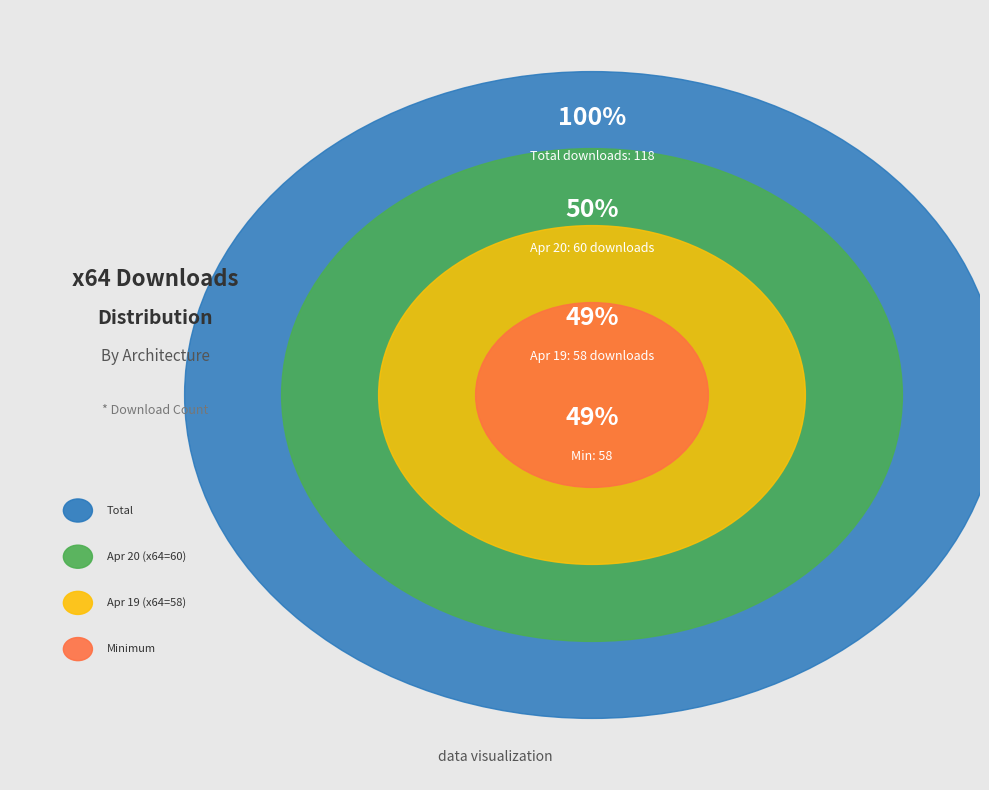

What is the change in value from 2020-04-19 to 2020-04-20?

+2